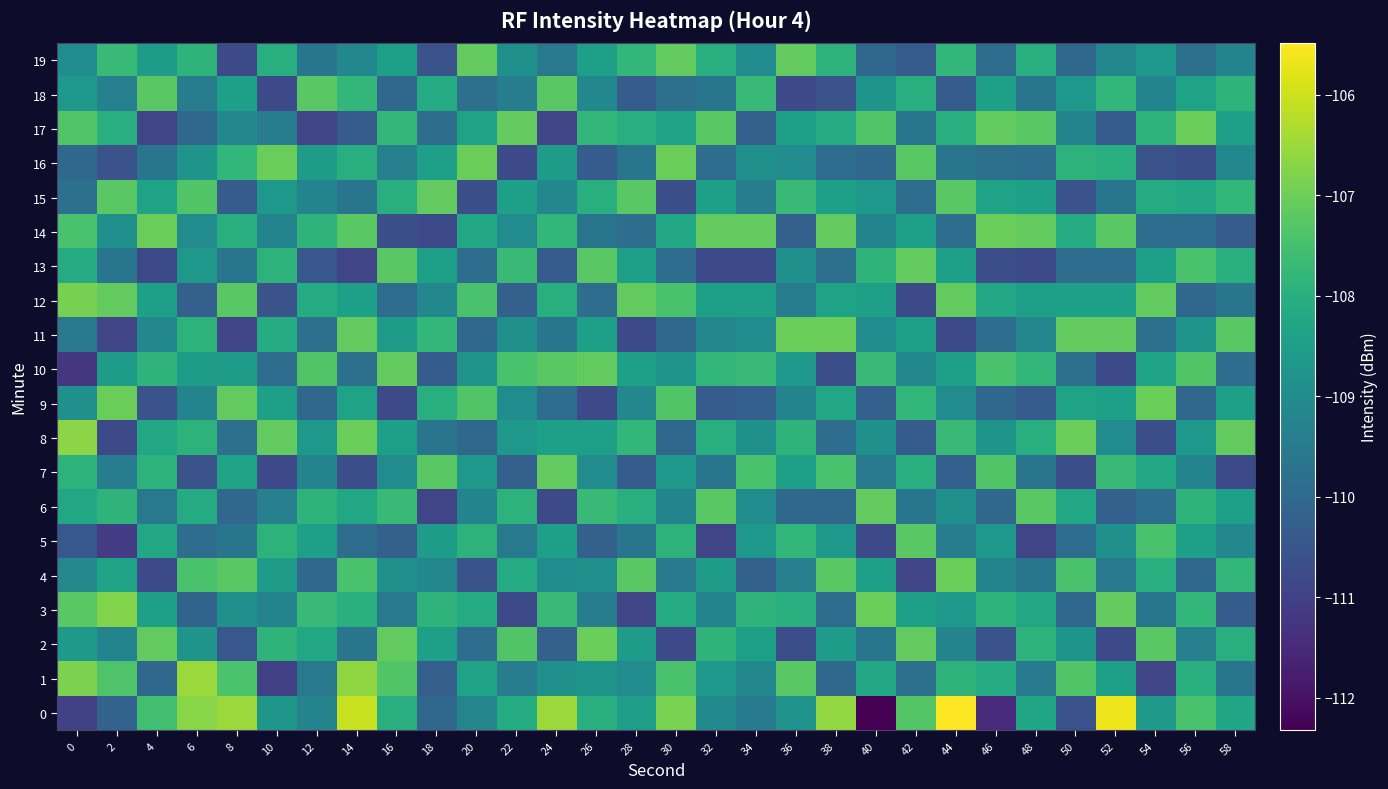

What is the spread (max minus min) of values at 22?

3.7